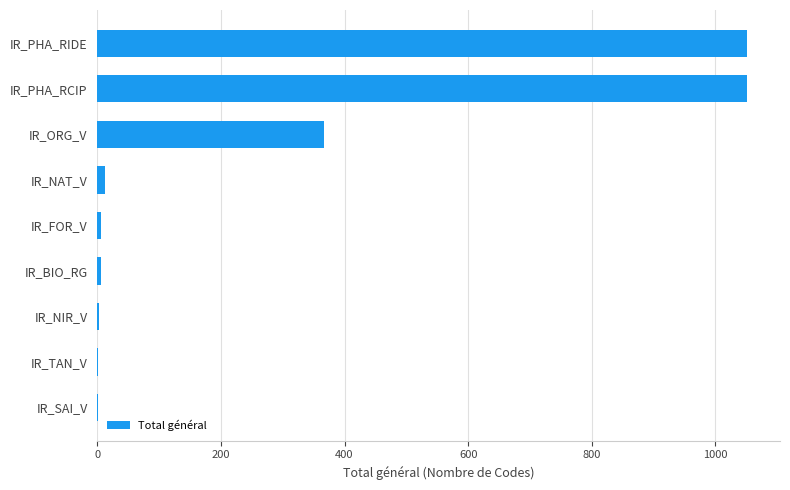

Between IR_ORG_V and IR_PHA_RCIP, which is larger?

IR_PHA_RCIP